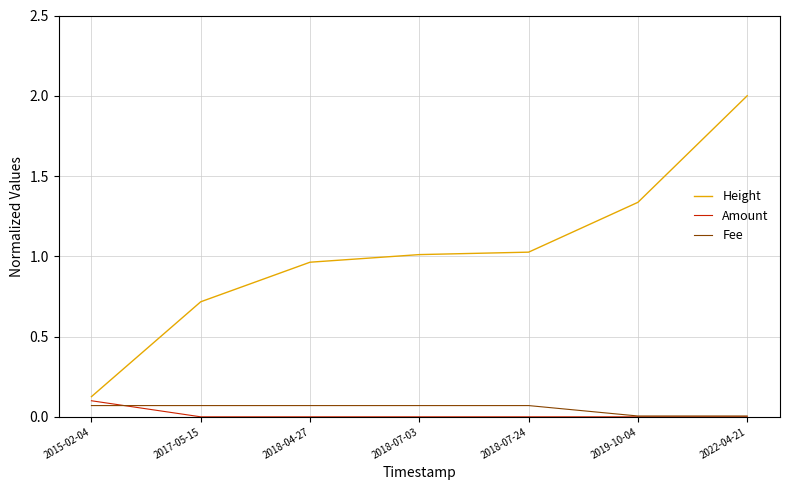

What are all the series names shown in the legend?

Height, Amount, Fee